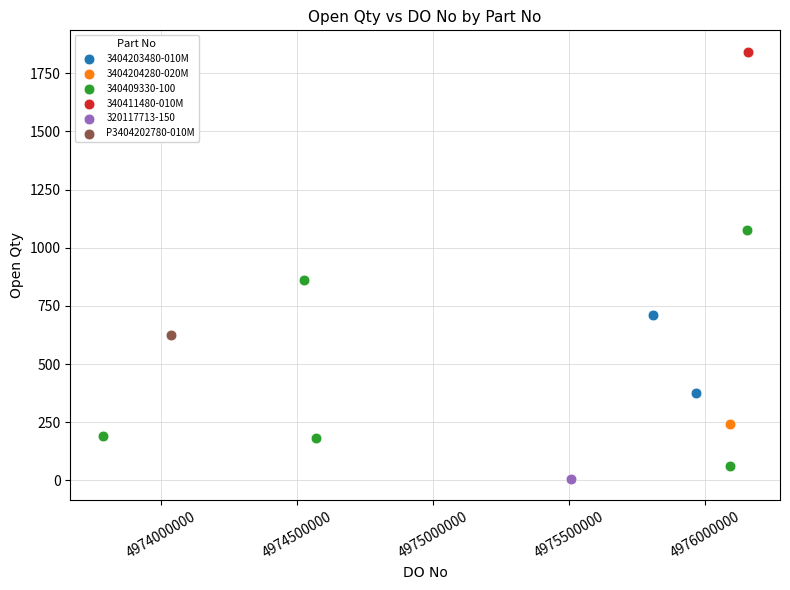

What are all the series names shown in the legend?

3404203480-010M, 3404204280-020M, 340409330-100, 340411480-010M, 320117713-150, P3404202780-010M